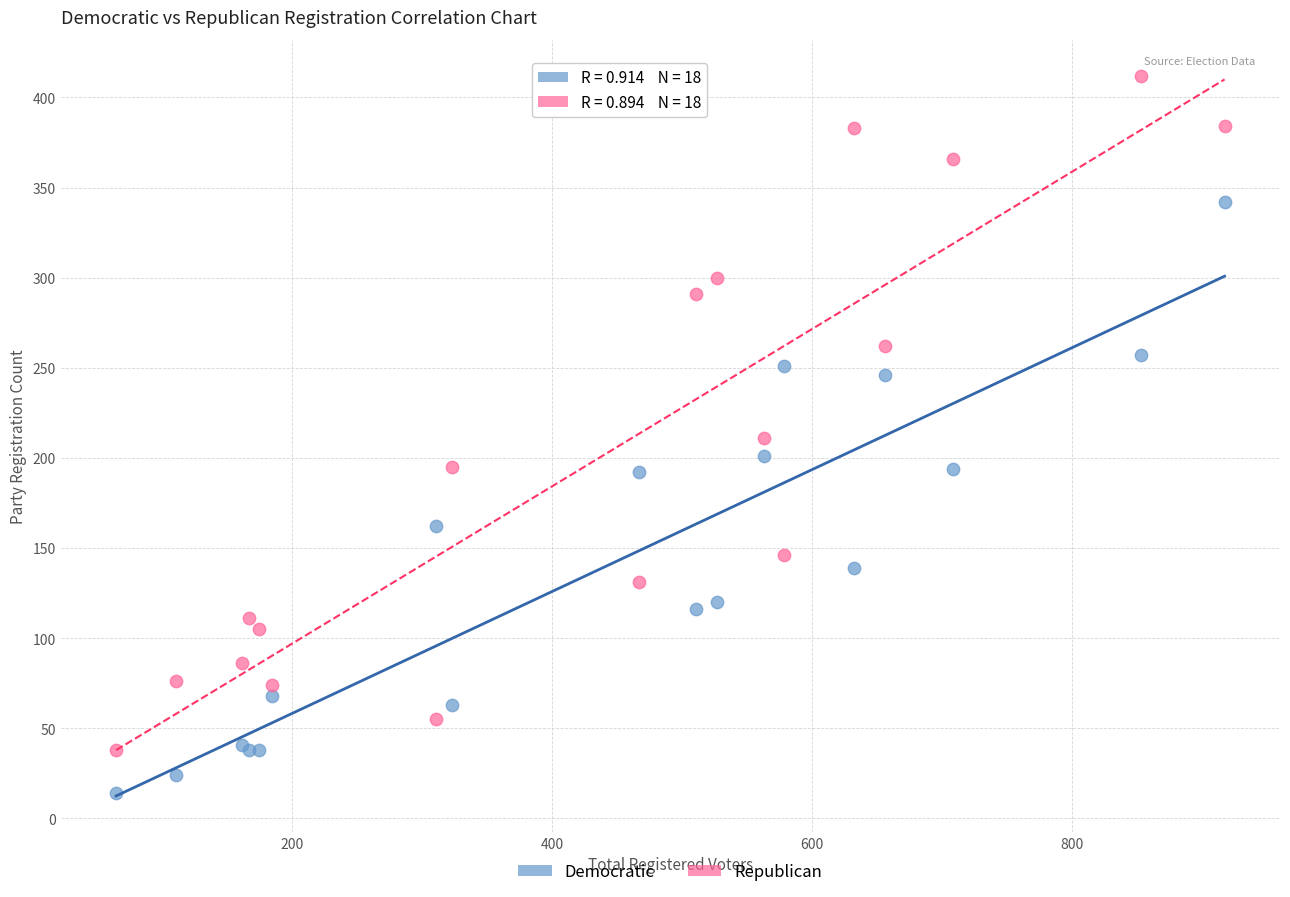

Which series contains the lowest Y value?

Democratic